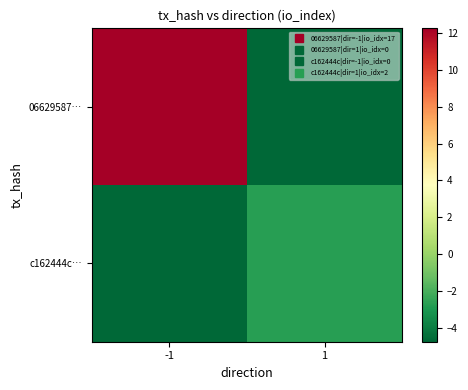

What is the total value across all series at -1?

7.5